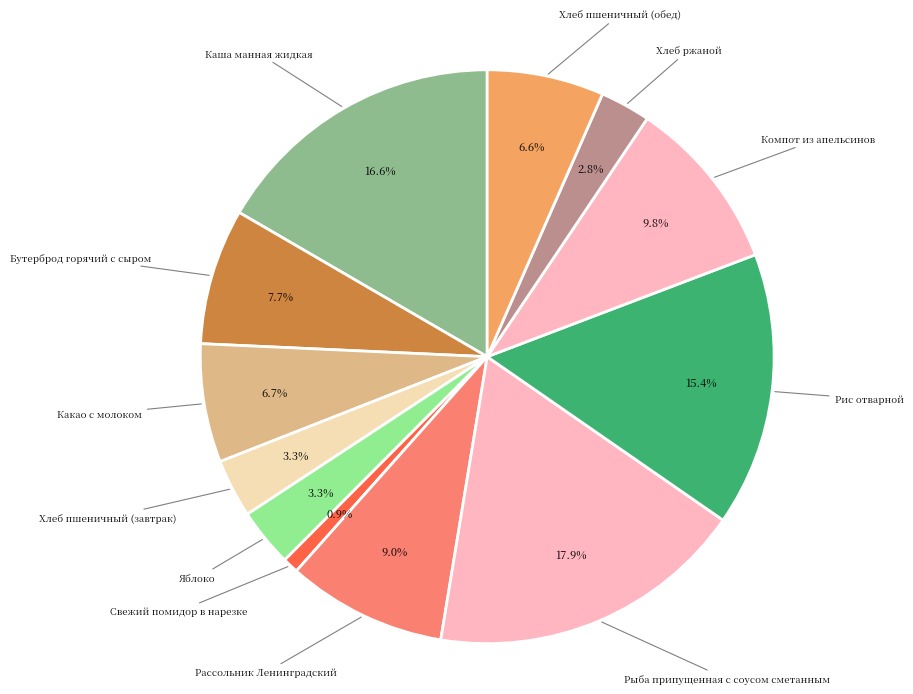

Approximately how many times larger is the value at Рассольник Ленинградский compared to Яблоко?

2.7